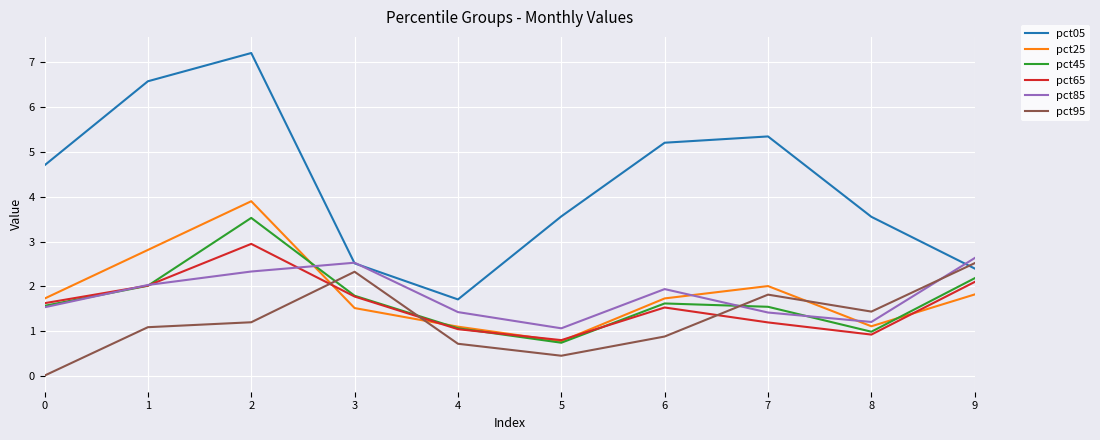

What is the difference between the pct65 values at 6 and 5?

0.7